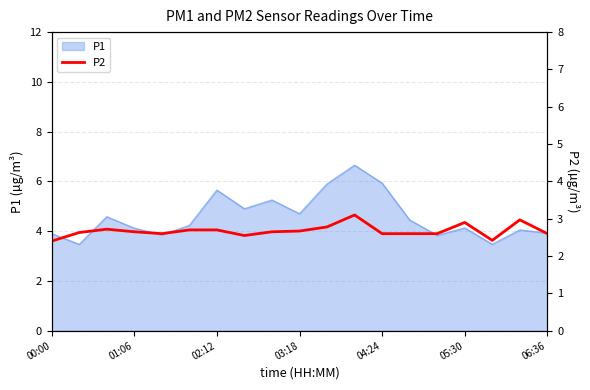

How many lines are shown in the chart?

1